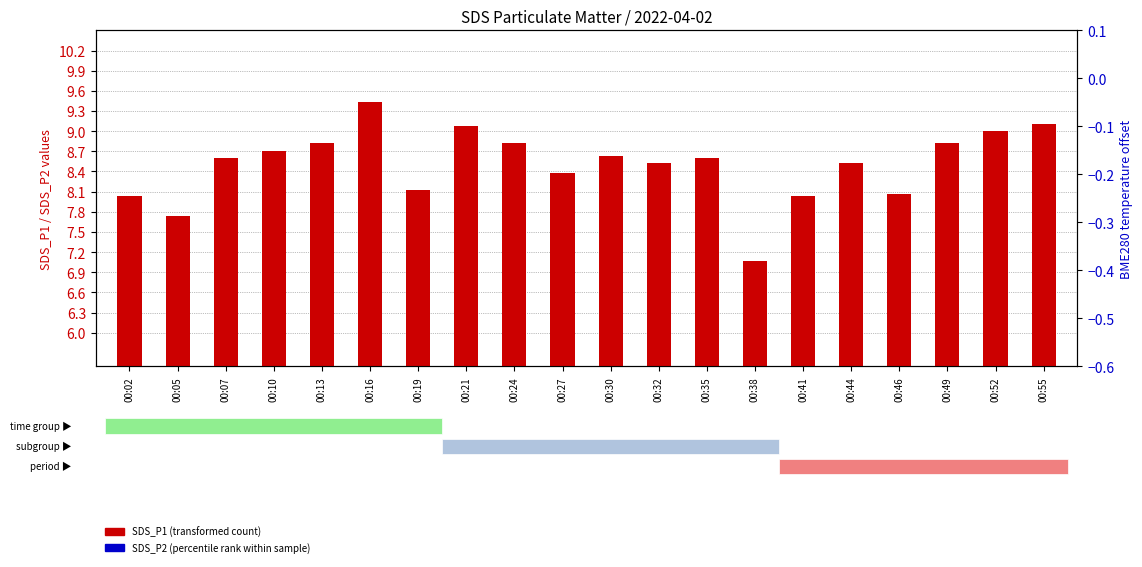

Is the value of SDS_P1 at 00:52 greater than the value of SDS_P2 at 00:13?

Yes